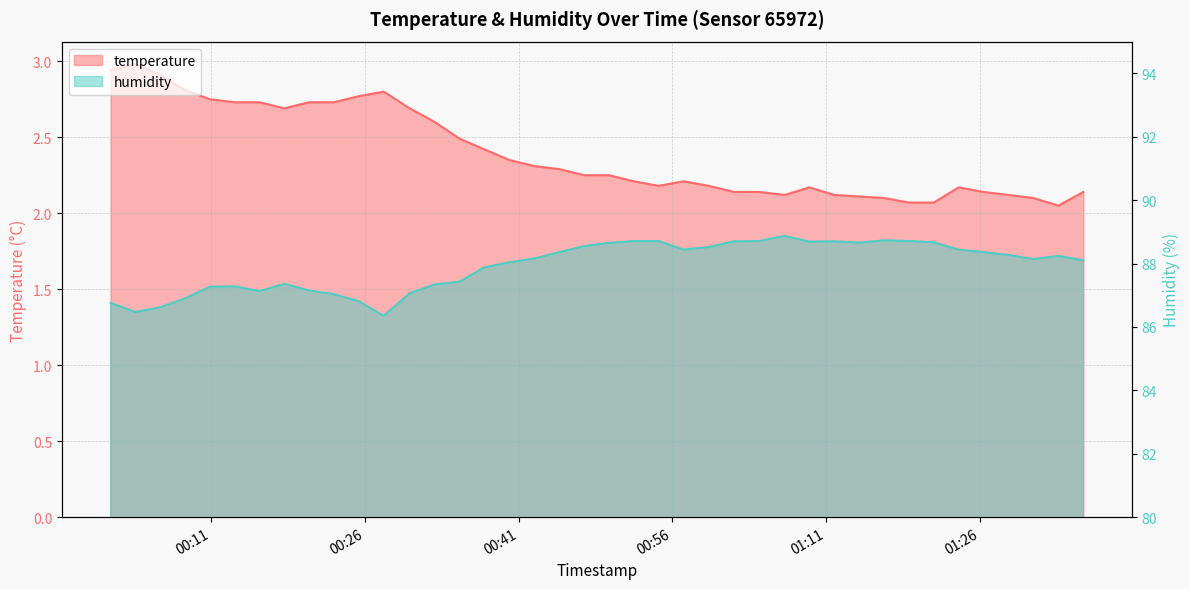

Reading left to right, list all the values displayed in this chart.

temperature: 2024-03-08T00:01:09=2.9	2024-03-08T00:03:35=3.0	2024-03-08T00:06:00=2.9	2024-03-08T00:08:25=2.8	2024-03-08T00:10:51=2.8	2024-03-08T00:13:16=2.7	2024-03-08T00:15:42=2.7	2024-03-08T00:18:07=2.7	2024-03-08T00:20:32=2.7	2024-03-08T00:22:58=2.7	2024-03-08T00:25:23=2.8	2024-03-08T00:27:49=2.8	2024-03-08T00:30:21=2.7	2024-03-08T00:32:48=2.6	2024-03-08T00:35:14=2.5	2024-03-08T00:37:39=2.4	2024-03-08T00:40:05=2.4	2024-03-08T00:42:32=2.3	2024-03-08T00:44:58=2.3	2024-03-08T00:47:23=2.2	2024-03-08T00:49:49=2.2	2024-03-08T00:52:14=2.2	2024-03-08T00:54:39=2.2	2024-03-08T00:57:05=2.2	2024-03-08T00:59:32=2.2	2024-03-08T01:02:01=2.1	2024-03-08T01:04:27=2.1	2024-03-08T01:06:57=2.1	2024-03-08T01:09:23=2.2	2024-03-08T01:11:49=2.1	2024-03-08T01:14:15=2.1	2024-03-08T01:16:40=2.1	2024-03-08T01:19:06=2.1	2024-03-08T01:21:31=2.1	2024-03-08T01:23:56=2.2	2024-03-08T01:26:22=2.1	2024-03-08T01:28:49=2.1	2024-03-08T01:31:14=2.1	2024-03-08T01:33:41=2.0	2024-03-08T01:36:07=2.1
humidity: 2024-03-08T00:01:09=86.8	2024-03-08T00:03:35=86.5	2024-03-08T00:06:00=86.6	2024-03-08T00:08:25=86.9	2024-03-08T00:10:51=87.3	2024-03-08T00:13:16=87.3	2024-03-08T00:15:42=87.1	2024-03-08T00:18:07=87.4	2024-03-08T00:20:32=87.2	2024-03-08T00:22:58=87.0	2024-03-08T00:25:23=86.8	2024-03-08T00:27:49=86.3	2024-03-08T00:30:21=87.1	2024-03-08T00:32:48=87.3	2024-03-08T00:35:14=87.4	2024-03-08T00:37:39=87.9	2024-03-08T00:40:05=88.0	2024-03-08T00:42:32=88.2	2024-03-08T00:44:58=88.4	2024-03-08T00:47:23=88.5	2024-03-08T00:49:49=88.7	2024-03-08T00:52:14=88.7	2024-03-08T00:54:39=88.7	2024-03-08T00:57:05=88.4	2024-03-08T00:59:32=88.5	2024-03-08T01:02:01=88.7	2024-03-08T01:04:27=88.7	2024-03-08T01:06:57=88.9	2024-03-08T01:09:23=88.7	2024-03-08T01:11:49=88.7	2024-03-08T01:14:15=88.7	2024-03-08T01:16:40=88.7	2024-03-08T01:19:06=88.7	2024-03-08T01:21:31=88.7	2024-03-08T01:23:56=88.4	2024-03-08T01:26:22=88.4	2024-03-08T01:28:49=88.3	2024-03-08T01:31:14=88.1	2024-03-08T01:33:41=88.2	2024-03-08T01:36:07=88.1